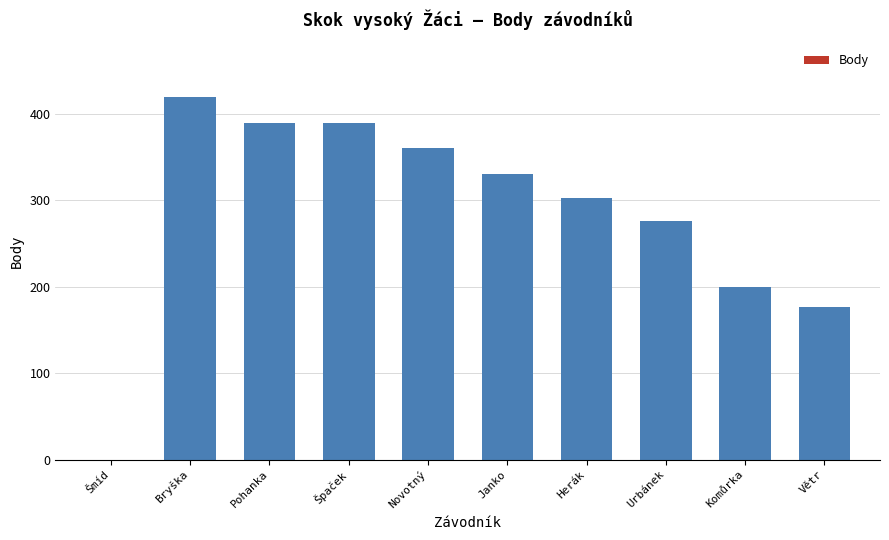

What value does the data have at Herák, to the nearest 10?

300